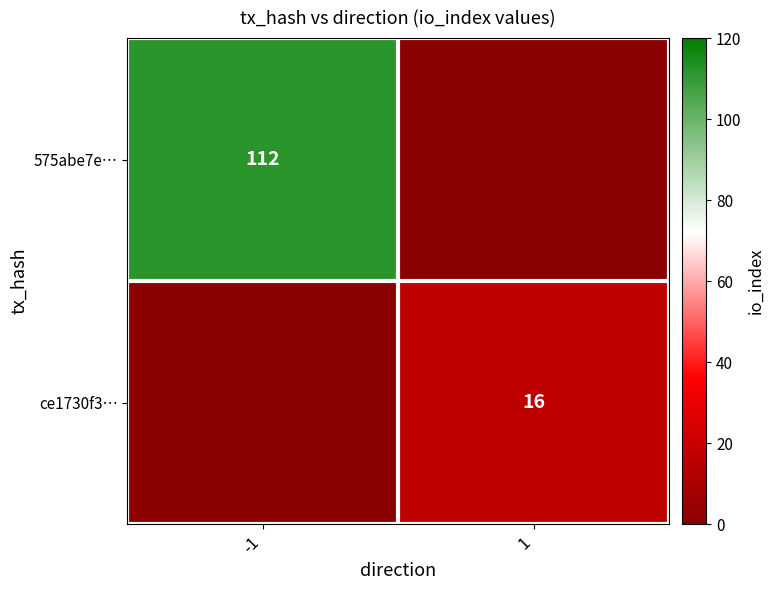

Is the value of ce1730f3… at 1 greater than the value of 575abe7e… at -1?

No